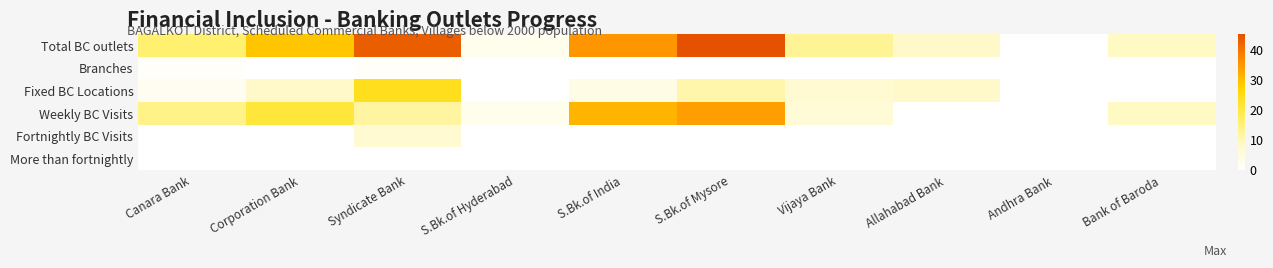

How many categories are shown in the chart?

10